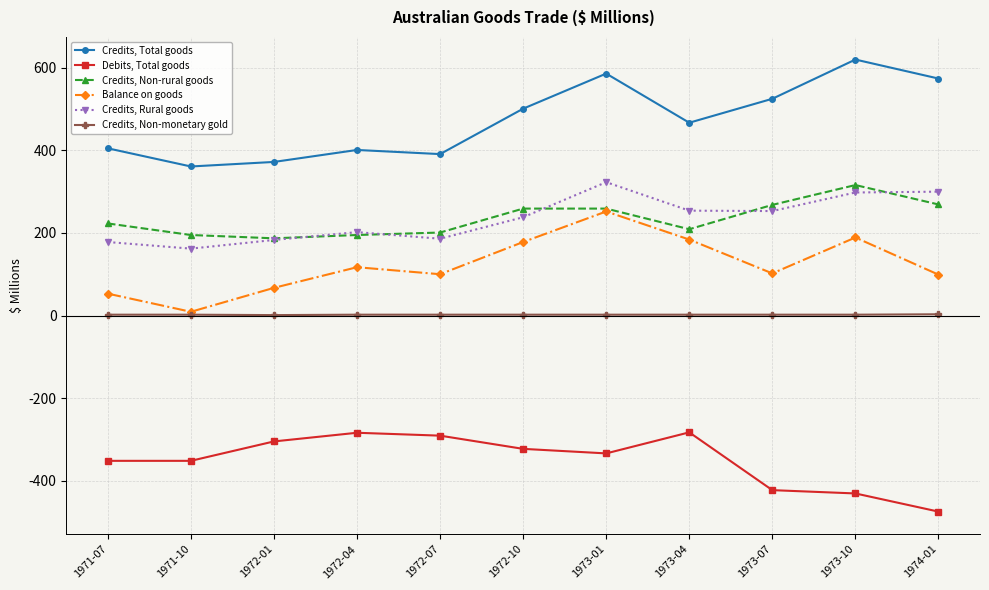

What is the average value of the Credits, Rural goods series?

234